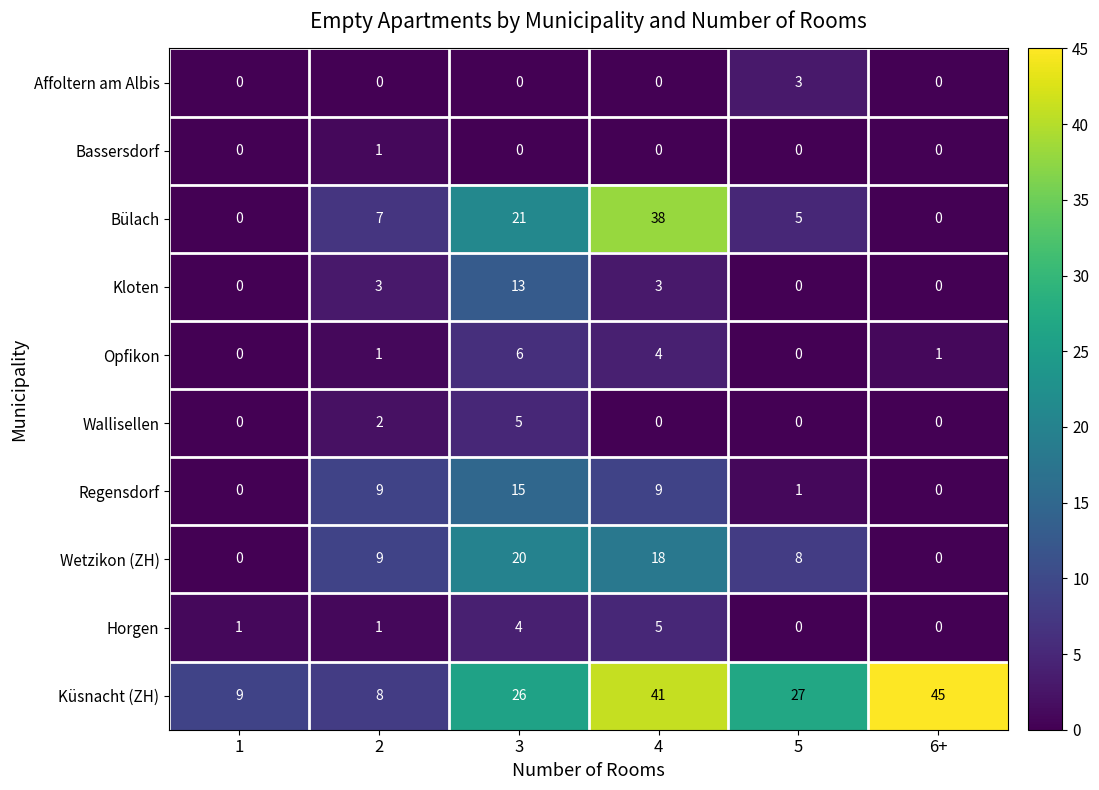

Between 1 and 4, which series saw the biggest shift?

Bülach